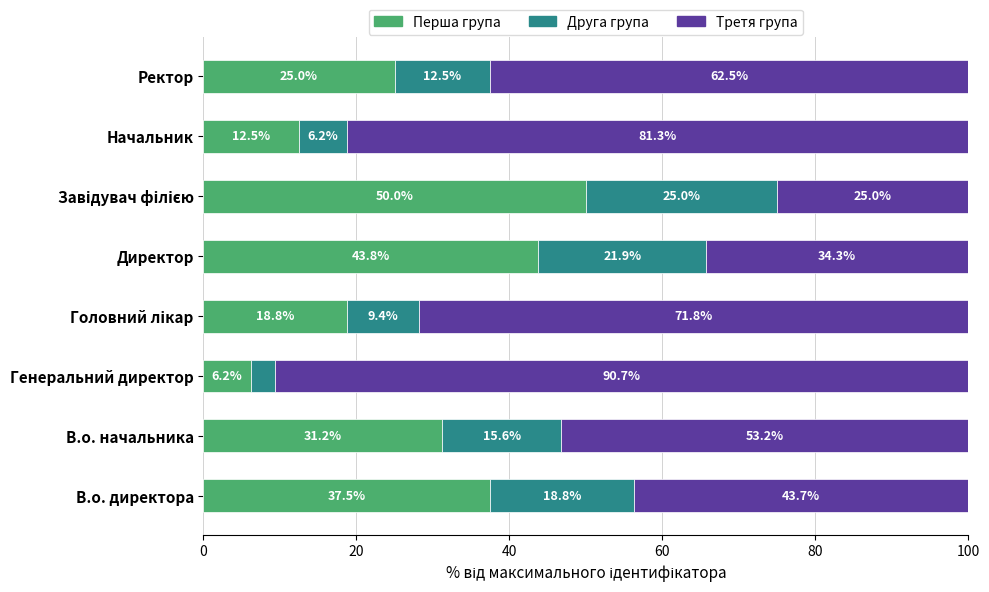

What is the maximum value for Перша група?

50.0